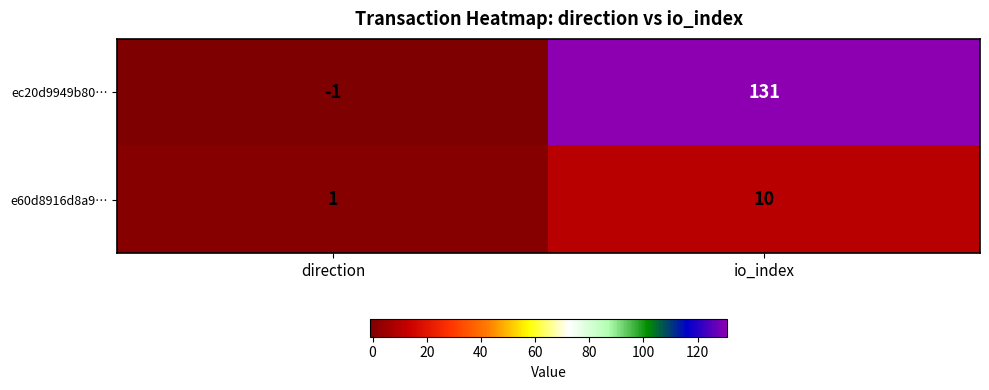

What is the approximate value of ec20d9949b80… at io_index, to the nearest 50?

150